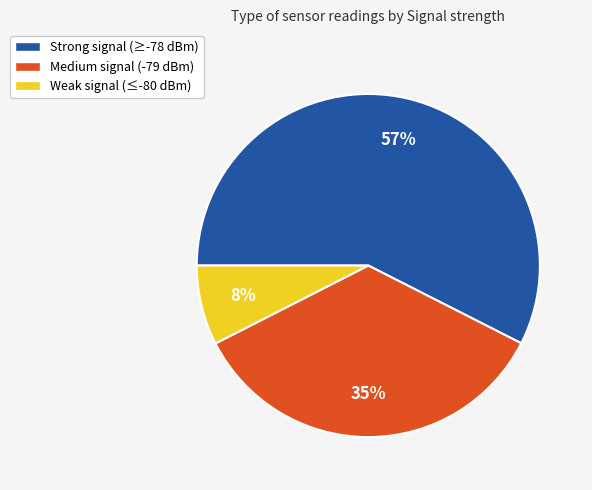

Does Medium signal (-79 dBm) represent more than half of the total?

No